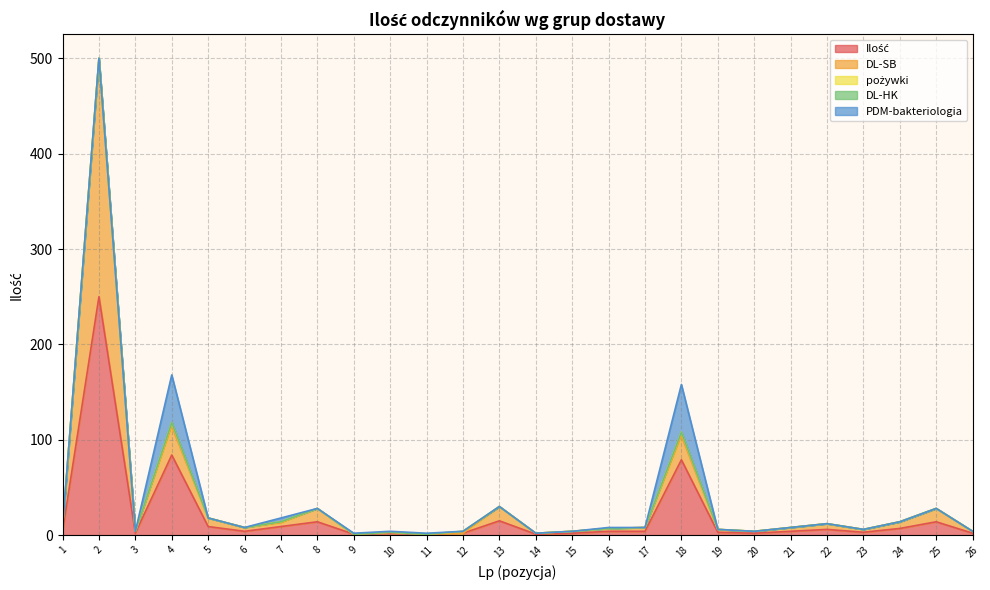

Is the value of DL-HK at 1 greater than the value of Ilość at 16?

No